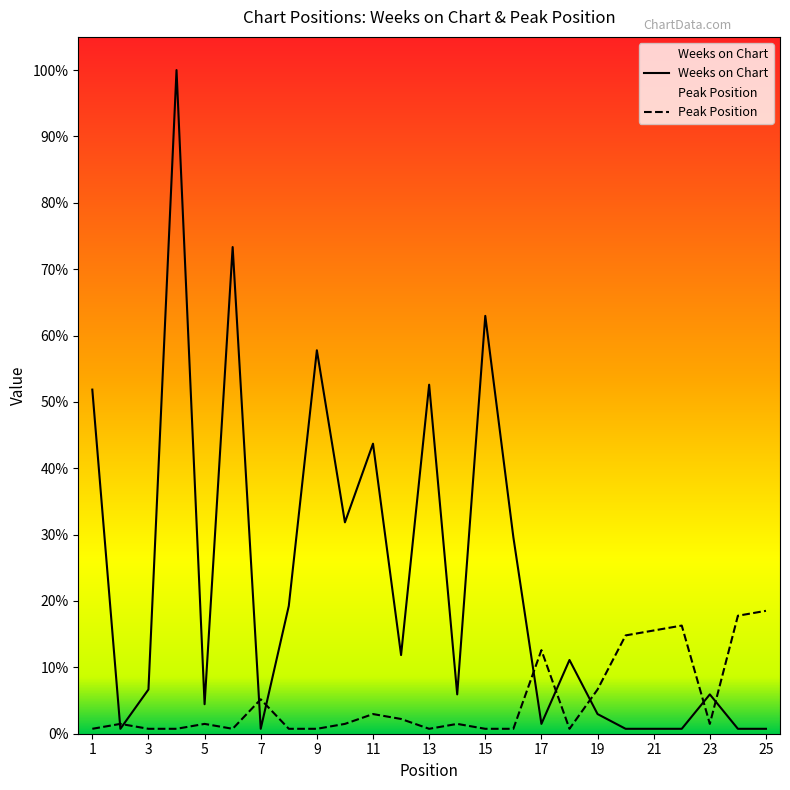

How many distinct data groups are displayed?

2